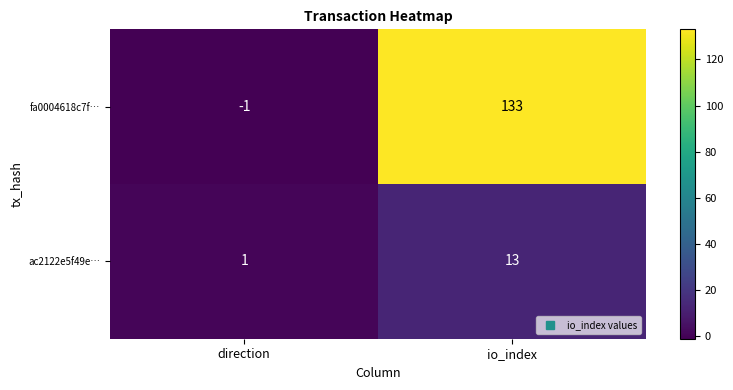

What is the smallest value displayed?

-1